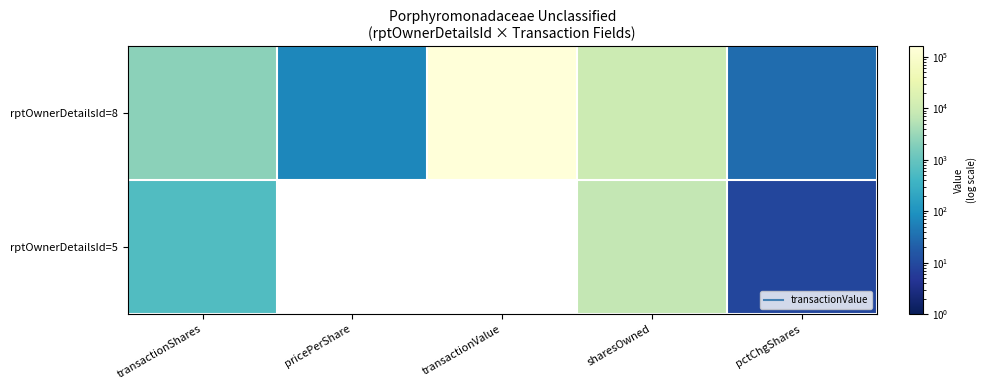

Which has a higher value, sharesOwned or pctChgShares?

sharesOwned